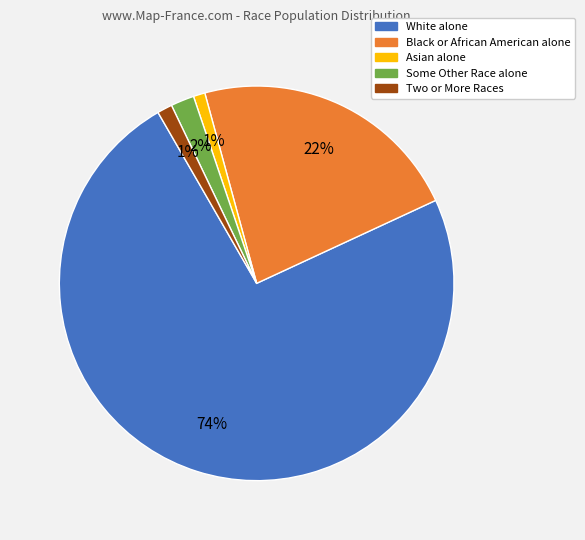

Do White alone and Black or African American alone together represent more than half of the pie?

Yes